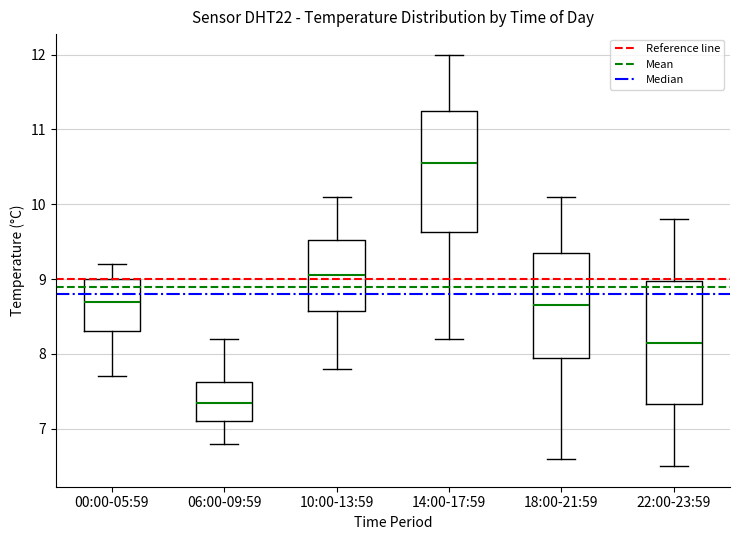

Reading left to right, read every box against the y-axis: the position of its median line, the range the box covers, and the ends of its whiskers. The values are not printed on the chart, so give them approximately, as read against the axis.

00:00-05:59: median 8.7, box 8.3 to 9.0, whiskers 7.7 to 9.2
06:00-09:59: median 7.4, box 7.1 to 7.6, whiskers 6.8 to 8.2
10:00-13:59: median 9.1, box 8.6 to 9.5, whiskers 7.8 to 10.1
14:00-17:59: median 10.6, box 9.6 to 11.3, whiskers 8.2 to 12.0
18:00-21:59: median 8.7, box 8.0 to 9.4, whiskers 6.6 to 10.1
22:00-23:59: median 8.2, box 7.3 to 9.0, whiskers 6.5 to 9.8